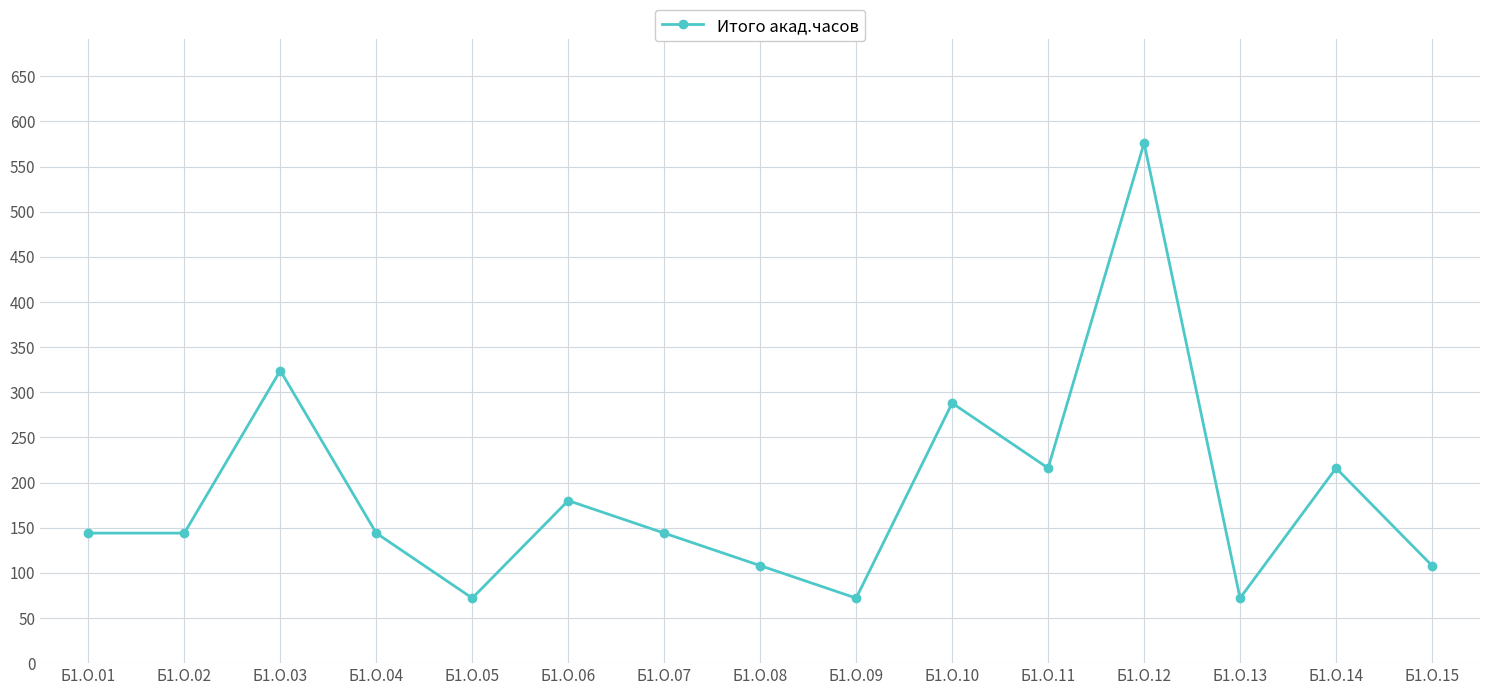

What is the minimum value shown in the chart?

72